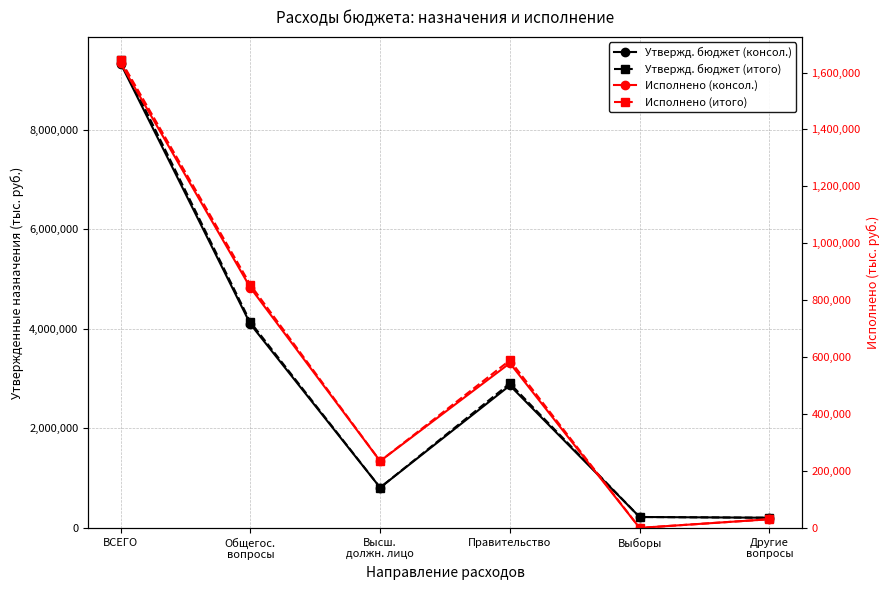

What is the sum of the Утвержд. бюджет (итого) values at Правительство and Высш.
должн. лицо?

3711200.0